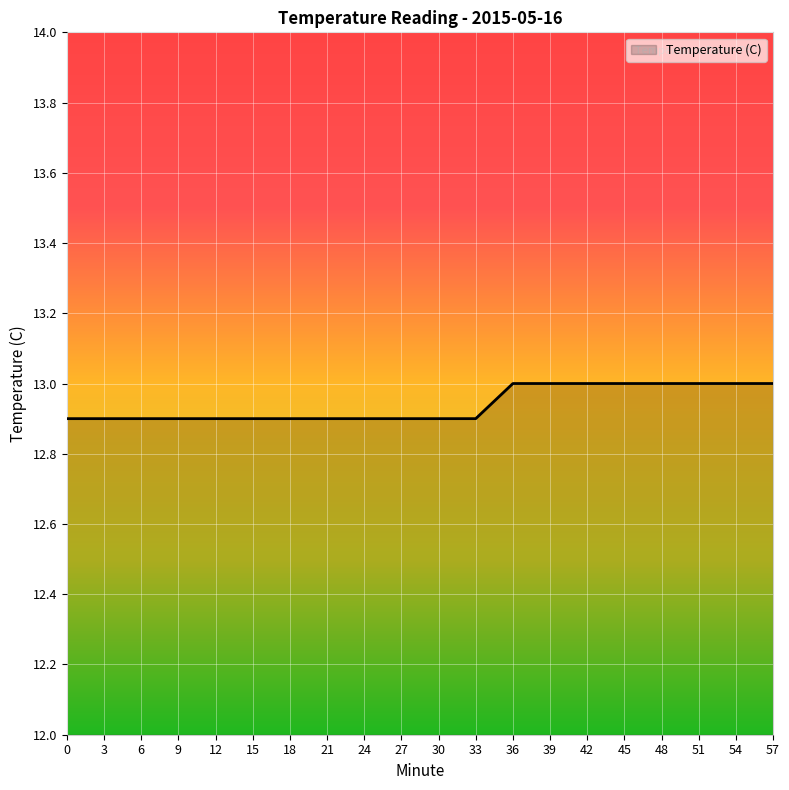

What is the change in value from 3 to 48?

+0.1